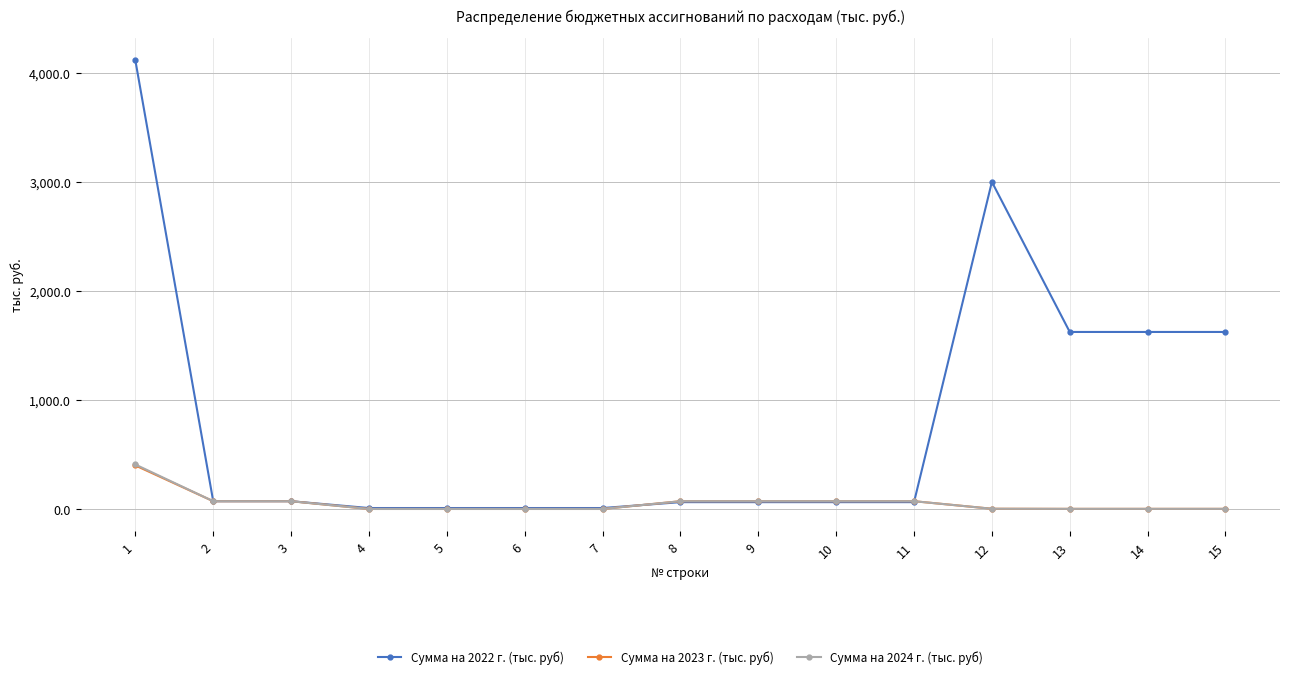

The value of Сумма на 2023 г. (тыс. руб) at 4 is 0.0. True or false?

True